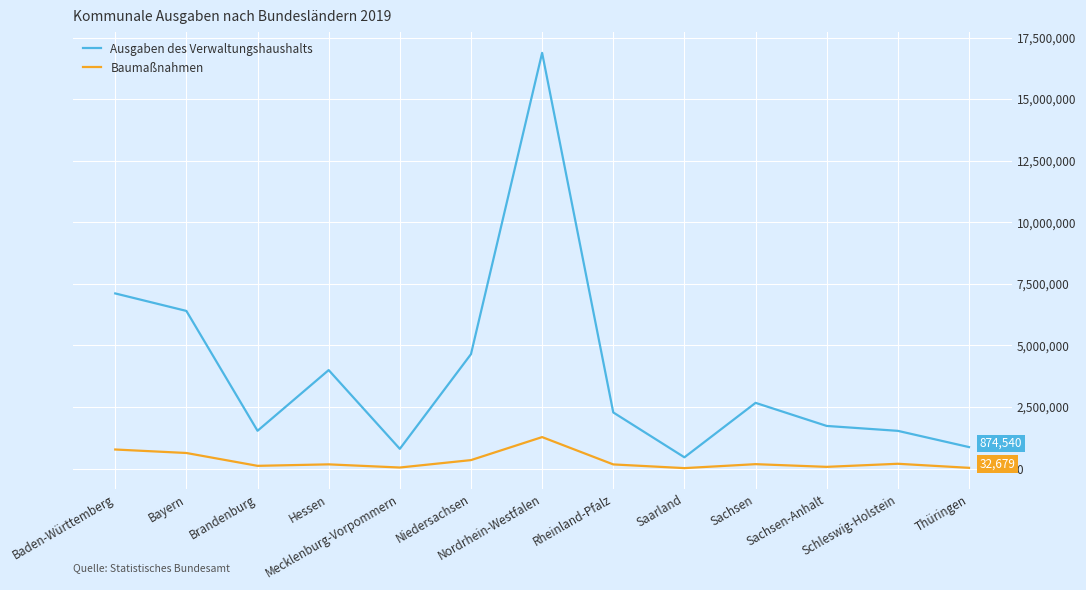

Which series has the largest total across all categories?

Ausgaben des Verwaltungshaushalts